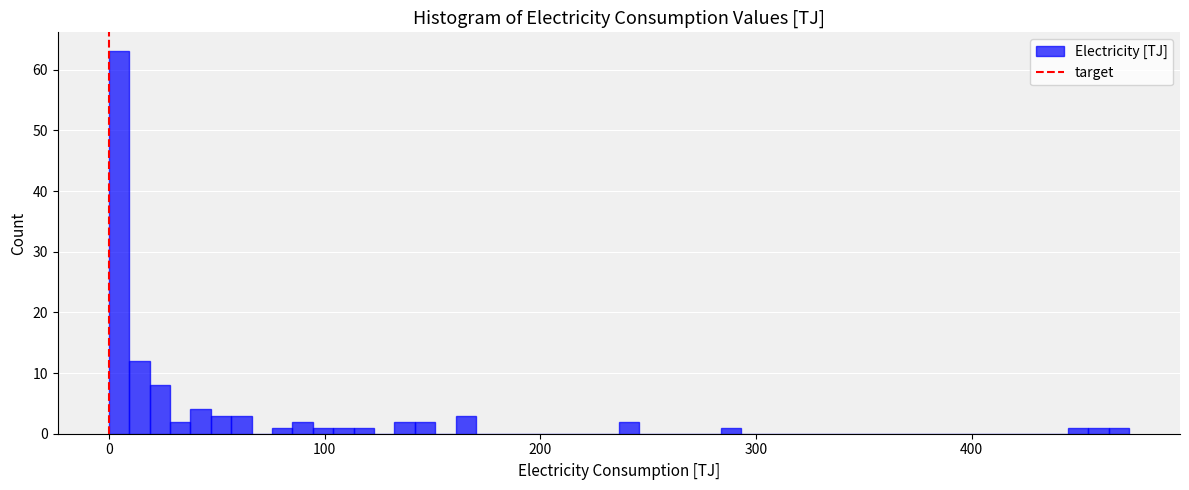

Around what value on the x-axis is the tallest bar? Give the approximate position of its centre, as read against the axis.

0